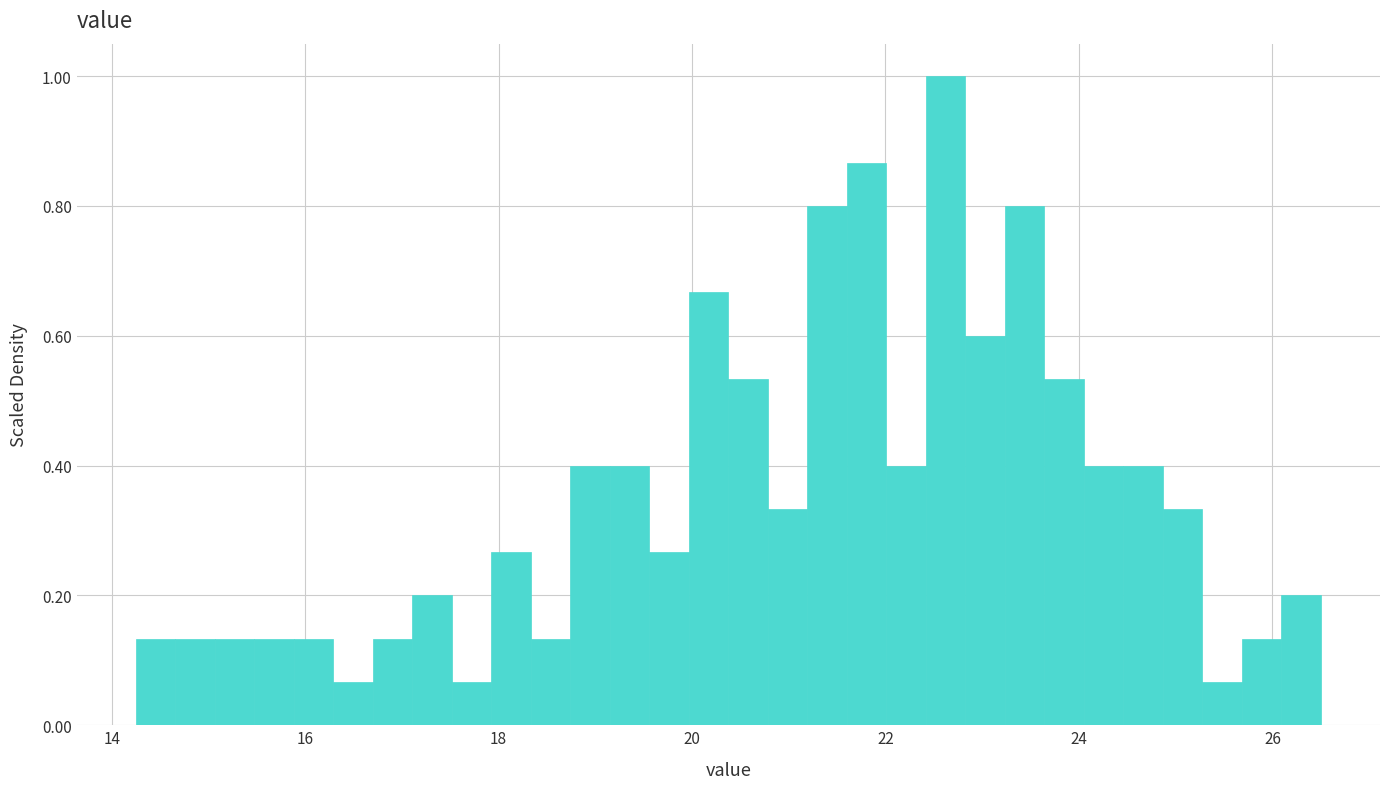

Around what value on the x-axis is the tallest bar? Give the approximate position of its centre, as read against the axis.

22.6